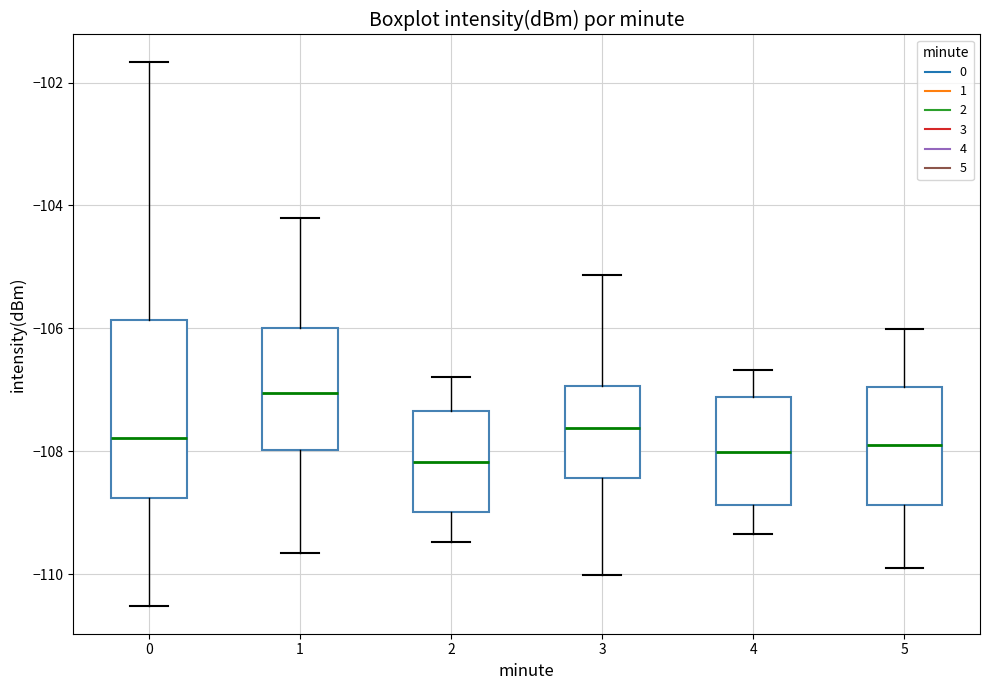

Where does the median line of the box at x = 2 sit on the y-axis? The values are not printed on the chart, so give them approximately, as read against the axis.

-108.2